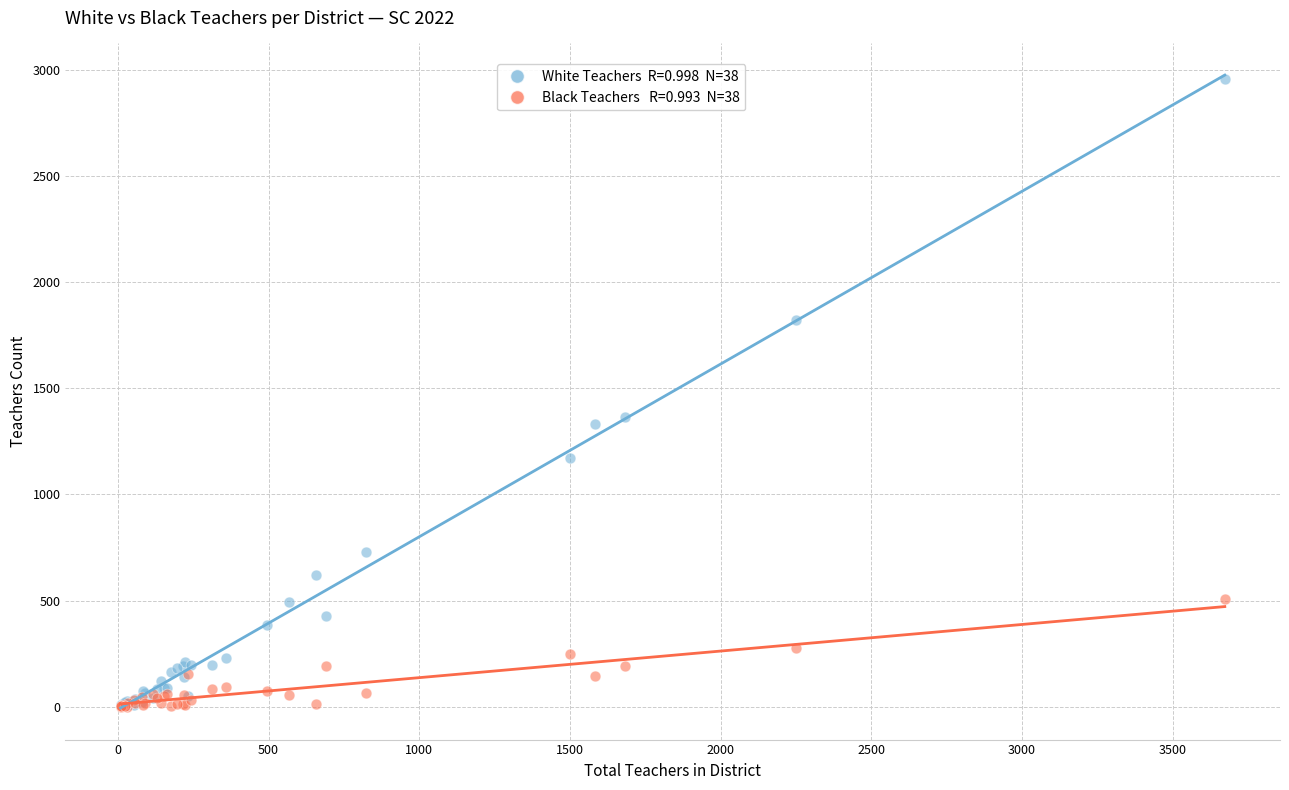

Across all series, what Y value is closest to 1478?

1363.9